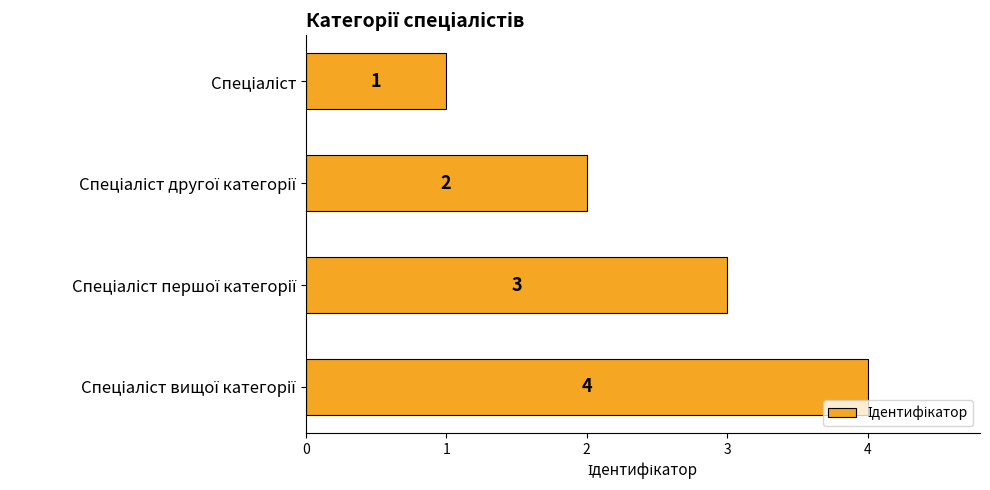

What is the greatest value displayed?

4